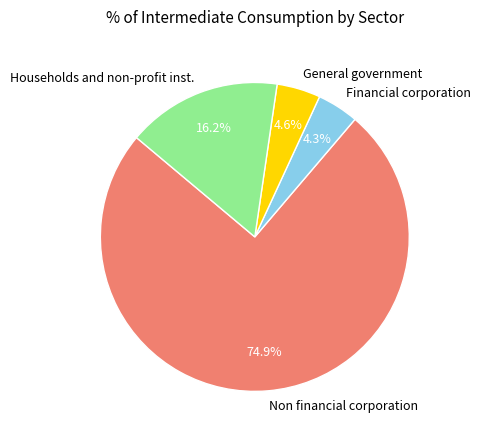

To the nearest percent, what portion does Households and non-profit inst. represent?

16%